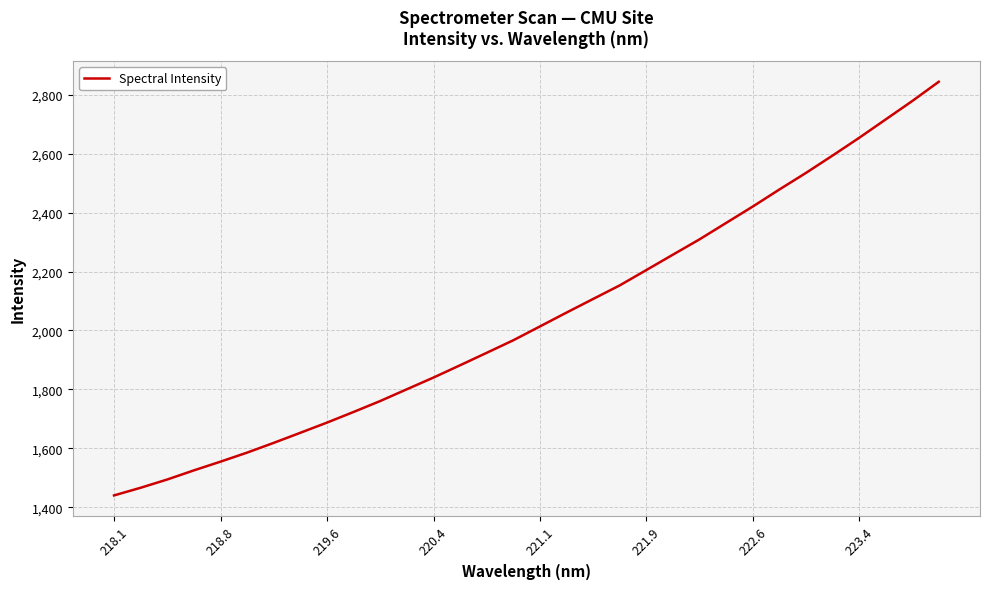

What is the smallest value displayed?

1439.8